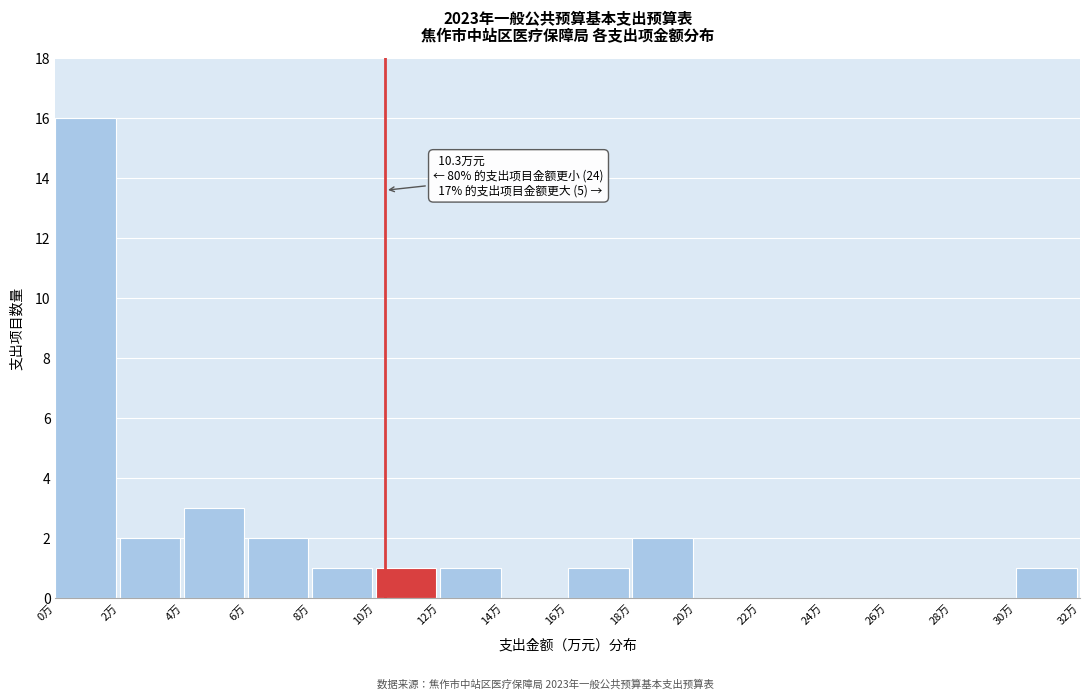

Which range on the x-axis has the tallest bar?

0 to 2